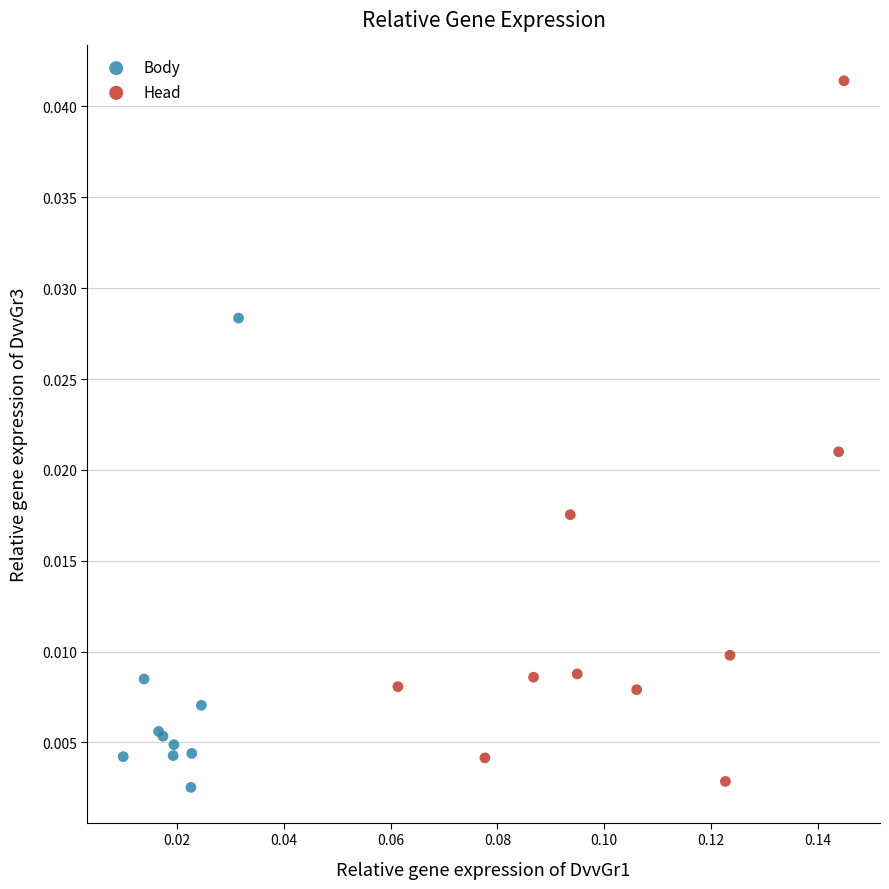

Which series has the widest spread of Y values?

Head